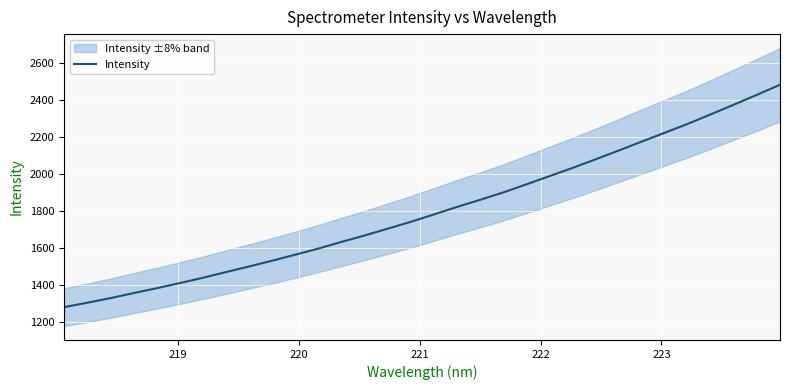

What is the maximum value for Intensity?

2484.4